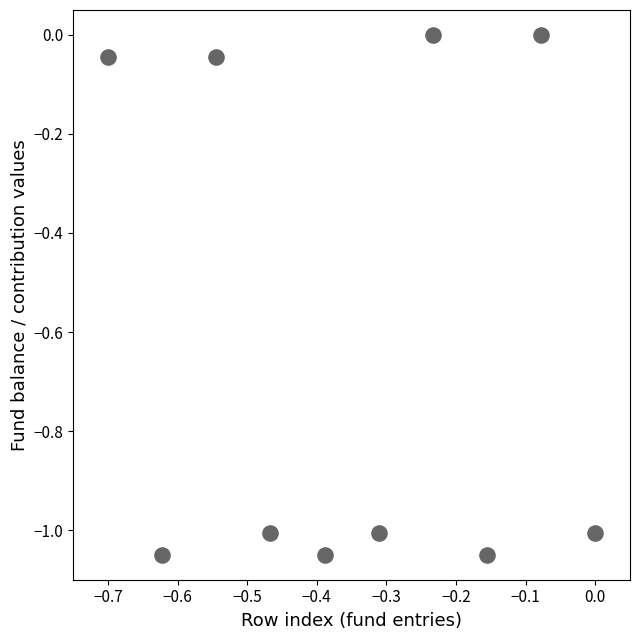

What is the average Y value?

-0.6